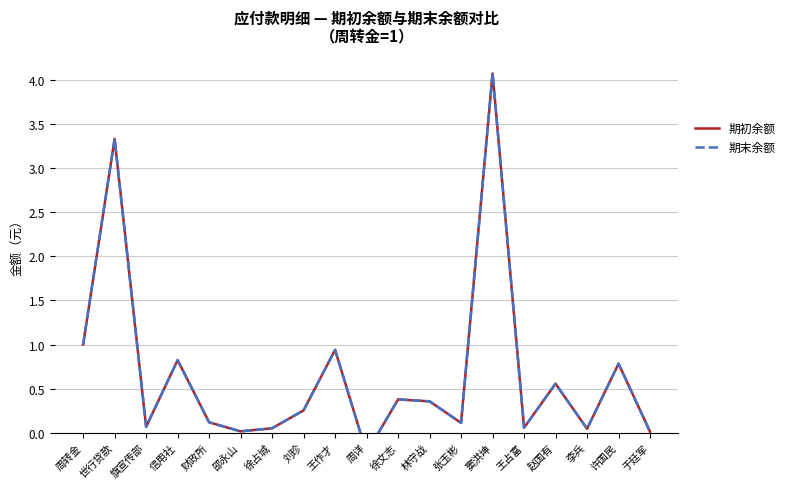

Reading left to right, extract all data points from this chart.

期初余额: 1.0	3.3	0.1	0.8	0.1	0.0	0.1	0.3	0.9	-0.2	0.4	0.4	0.1	4.1	0.1	0.6	0.0	0.8	0.0
期末余额: 1.0	3.3	0.1	0.8	0.1	0.0	0.1	0.3	0.9	-0.2	0.4	0.4	0.1	4.1	0.1	0.6	0.0	0.8	0.0